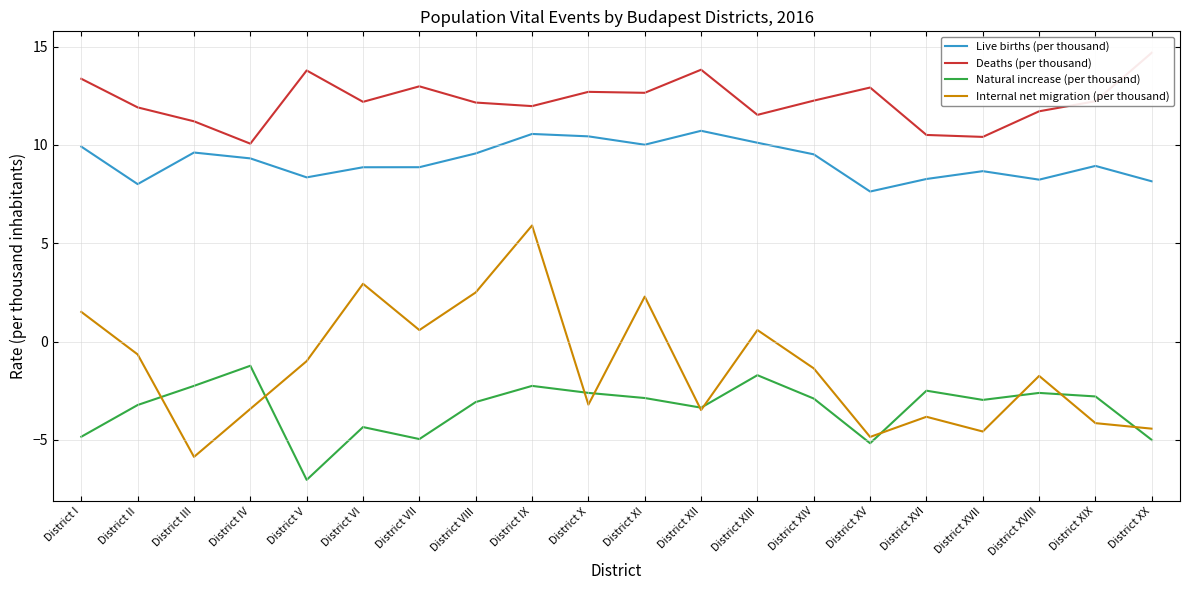

True or false: Live births (per thousand) and Natural increase (per thousand) cross at least once.

False